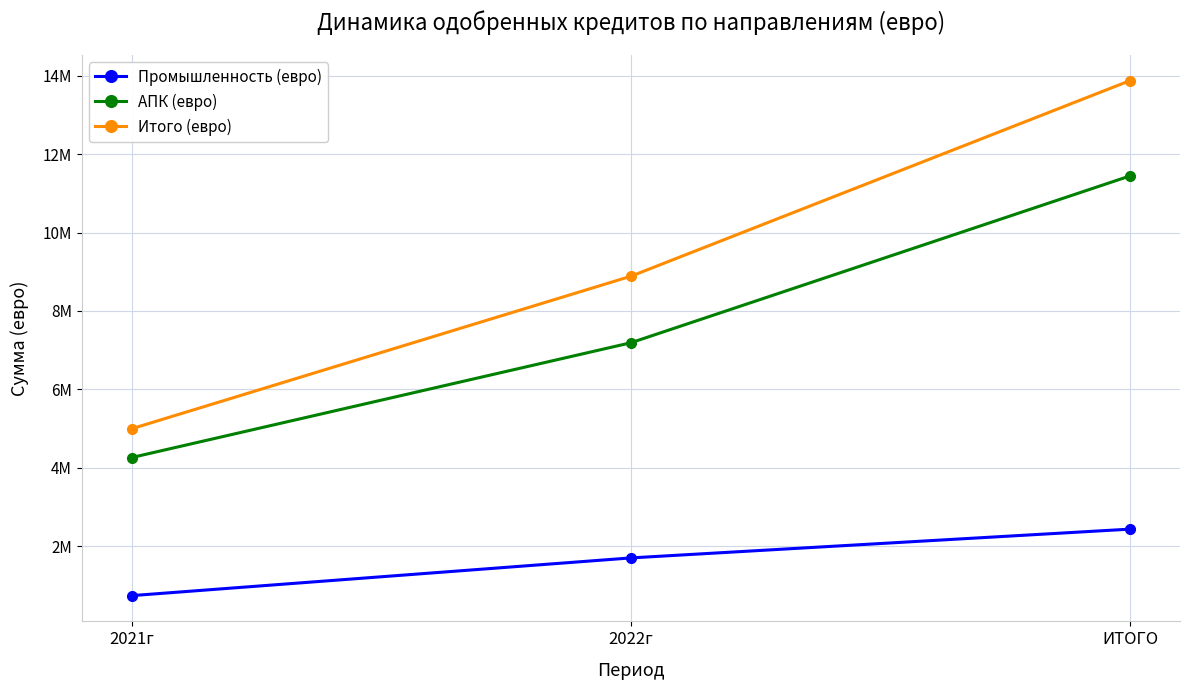

Where does the АПК (евро) series first go above 7188632?

ИТОГО